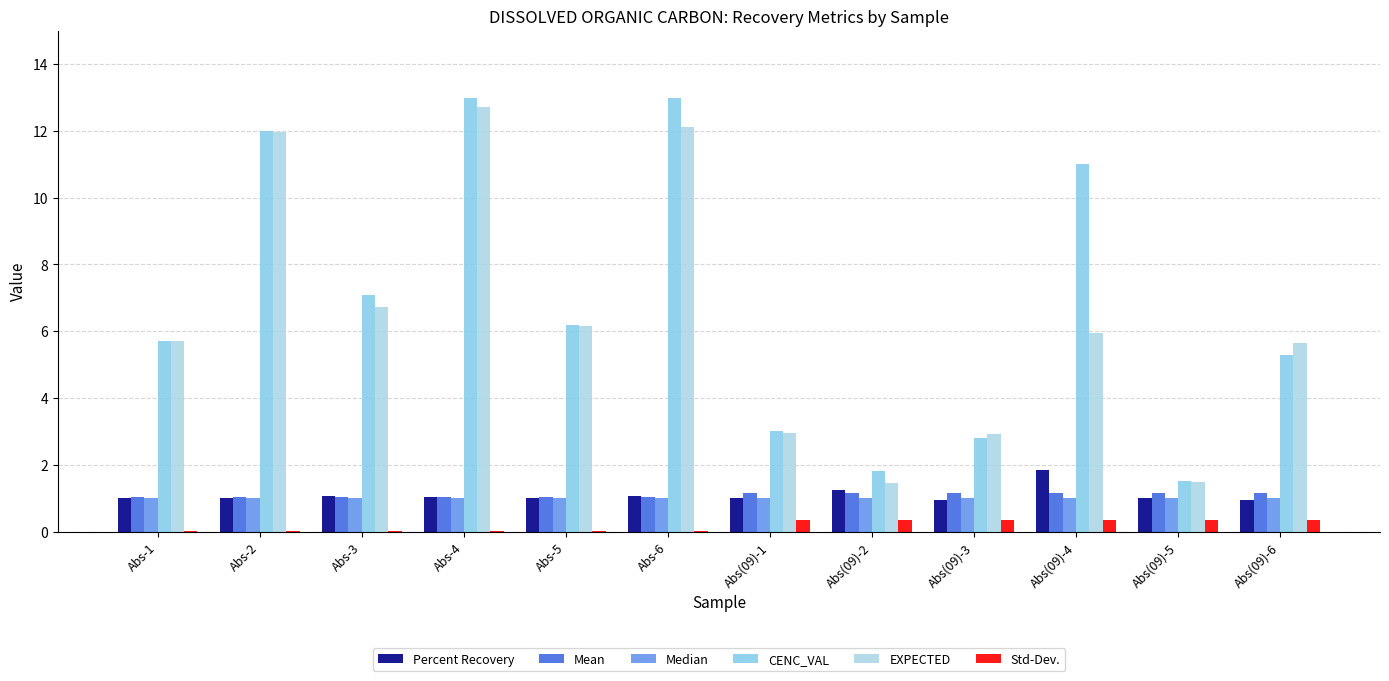

Which series has the widest spread of values?

CENC_VAL